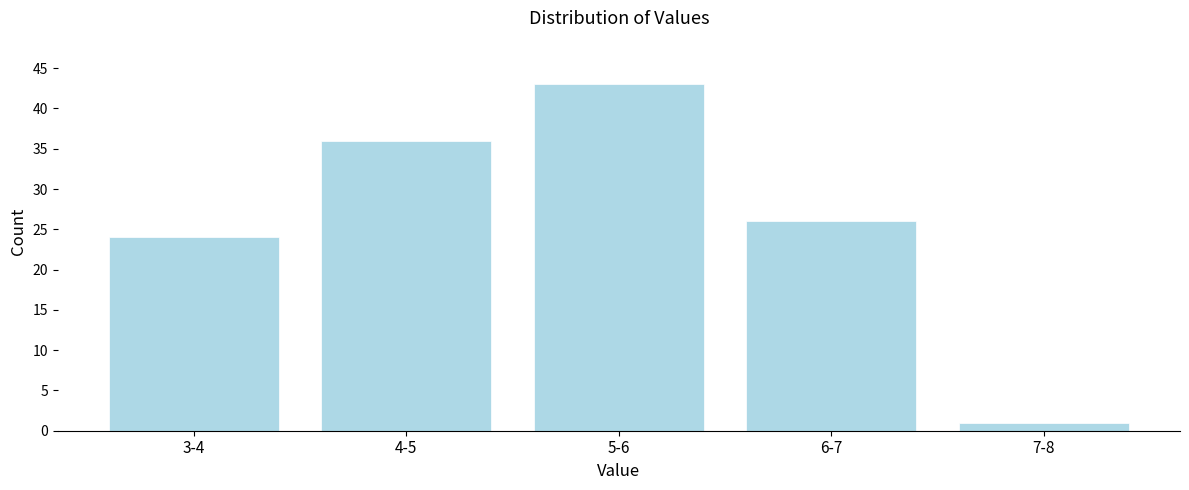

Reading right to left, transcribe all the data shown in this chart.

7-8=1	6-7=26	5-6=43	4-5=36	3-4=24